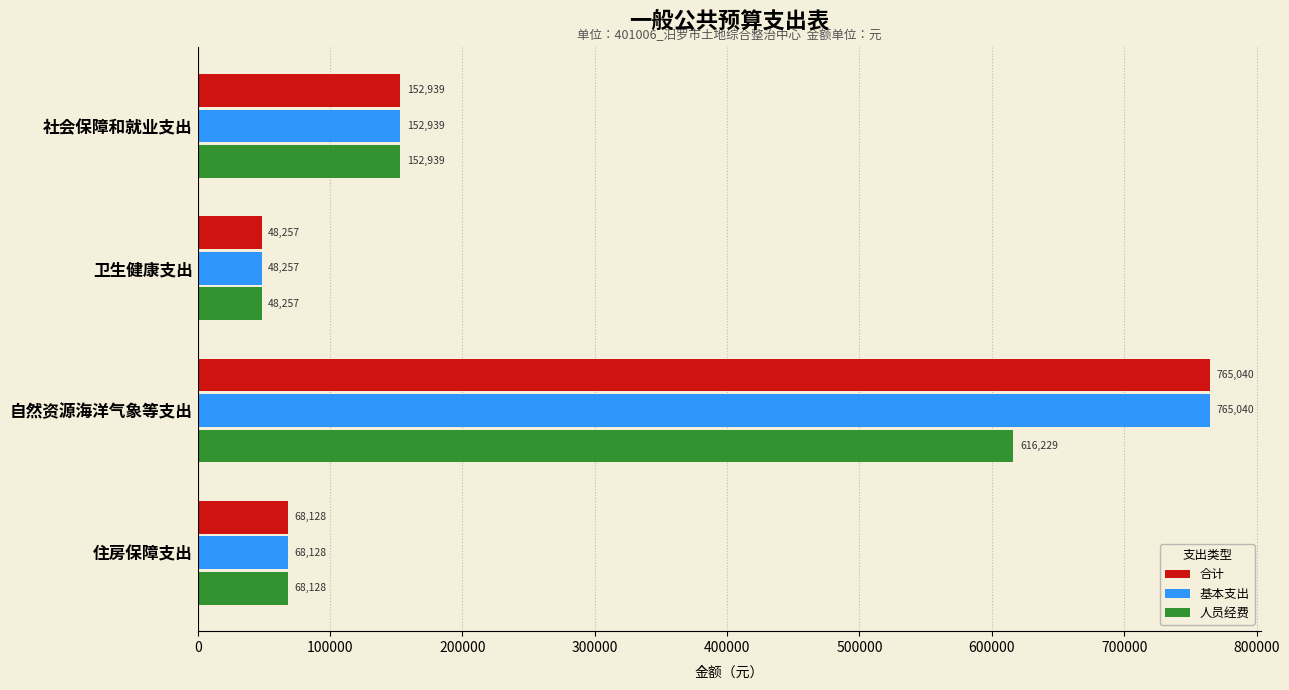

At which label does 基本支出 reach its minimum?

卫生健康支出